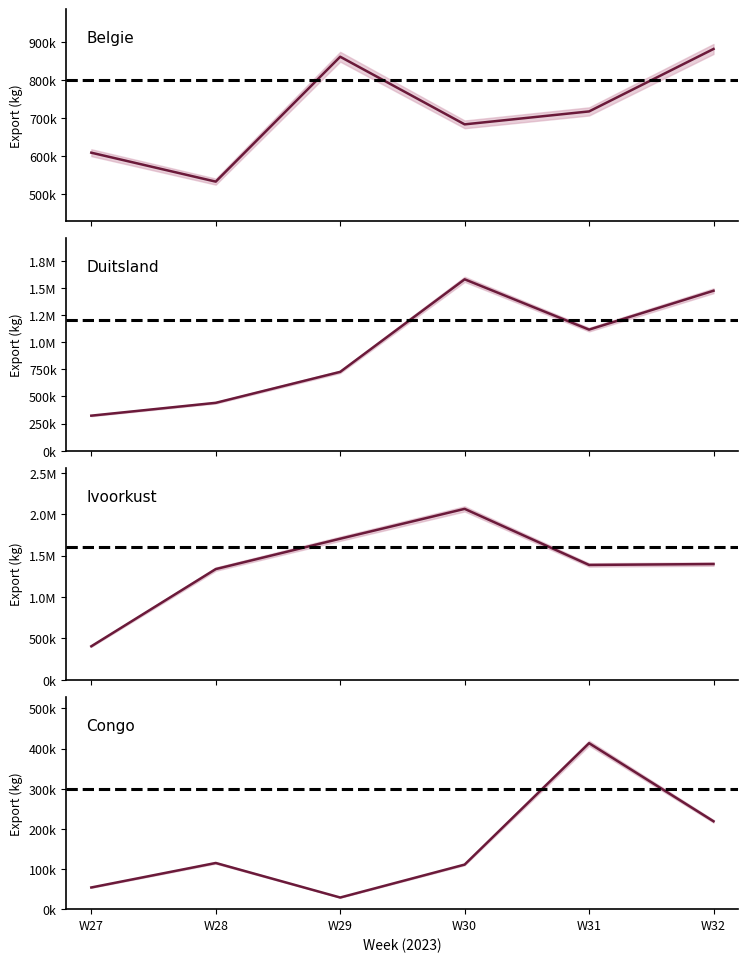

Between W31 and W32, which is larger?

W32